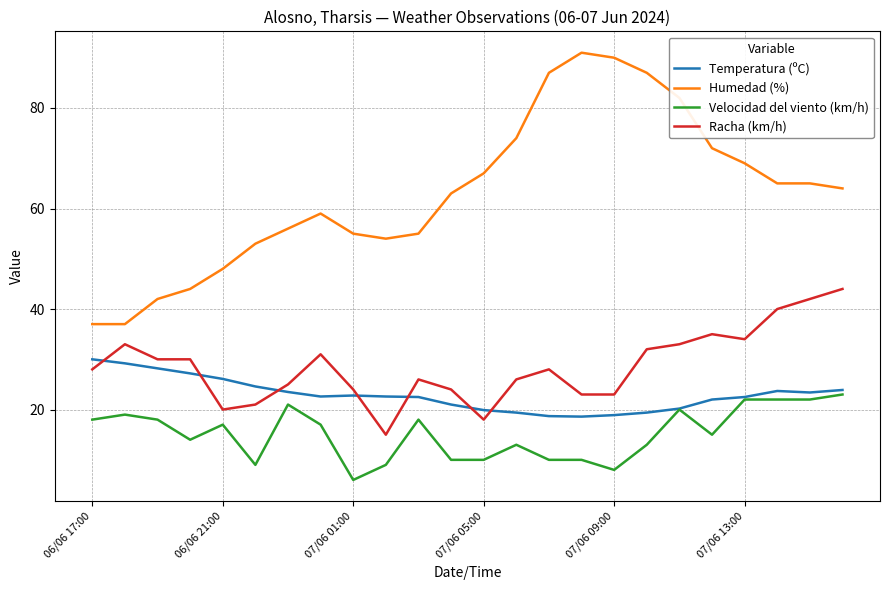

True or false: Racha (km/h) and Velocidad del viento (km/h) intersect in this chart.

False